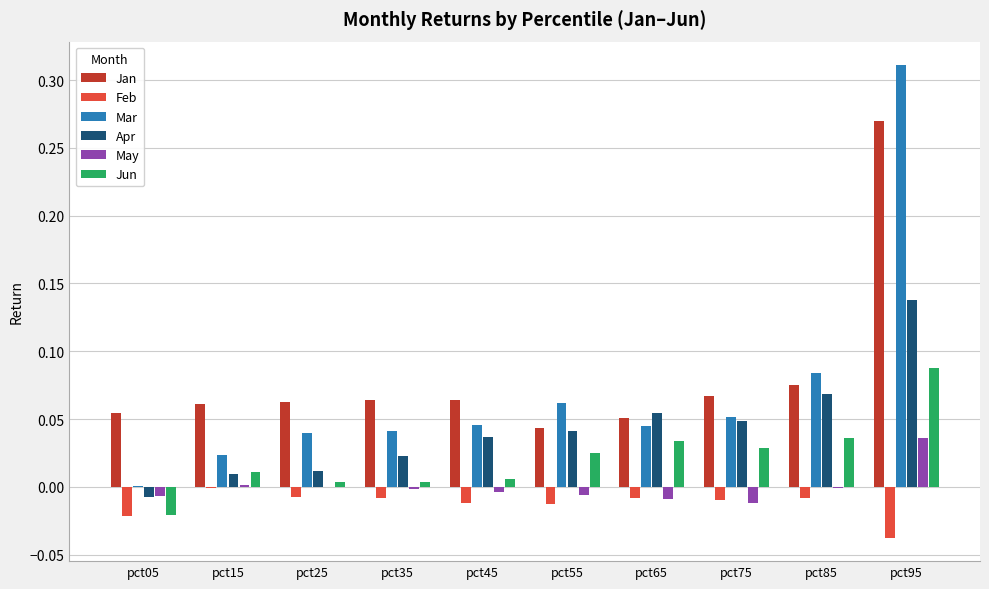

At which label does Apr reach its peak?

pct95